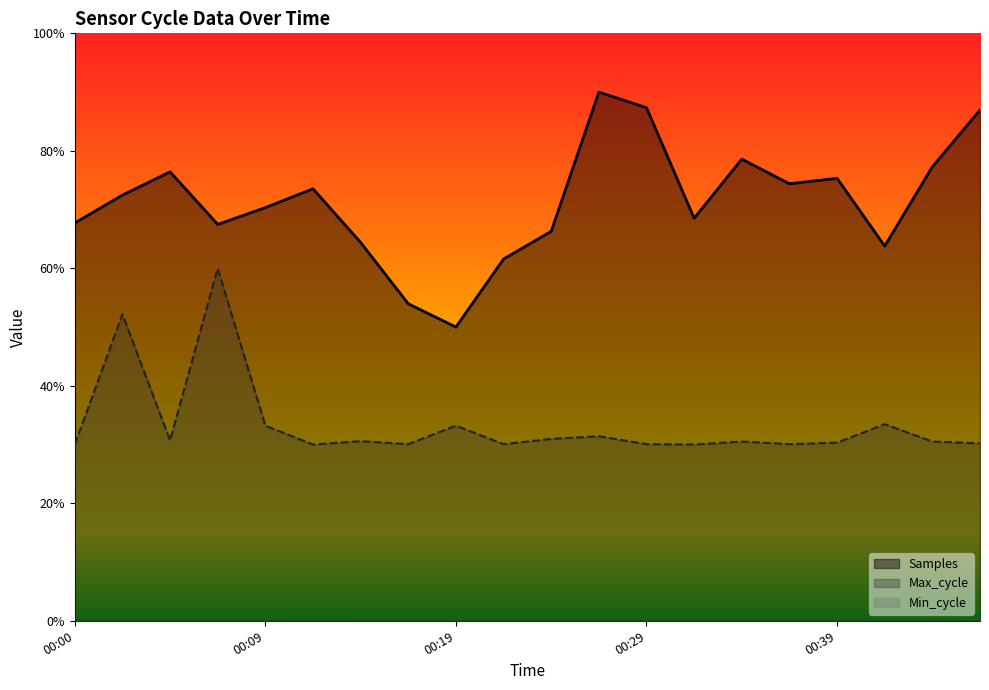

What is the minimum value shown in the chart?

0.3